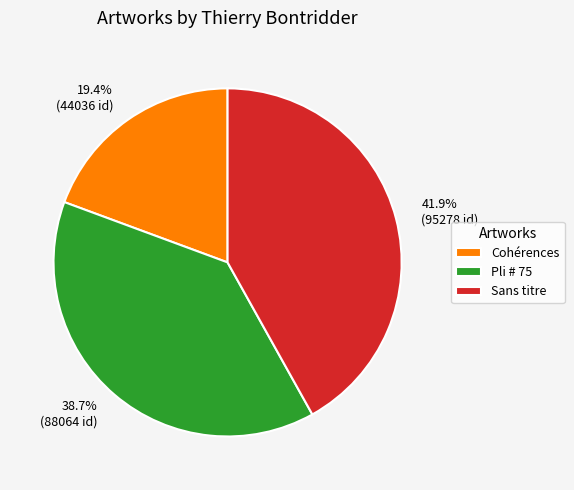

Is it true that Pli # 75 is 44% of the pie?

False